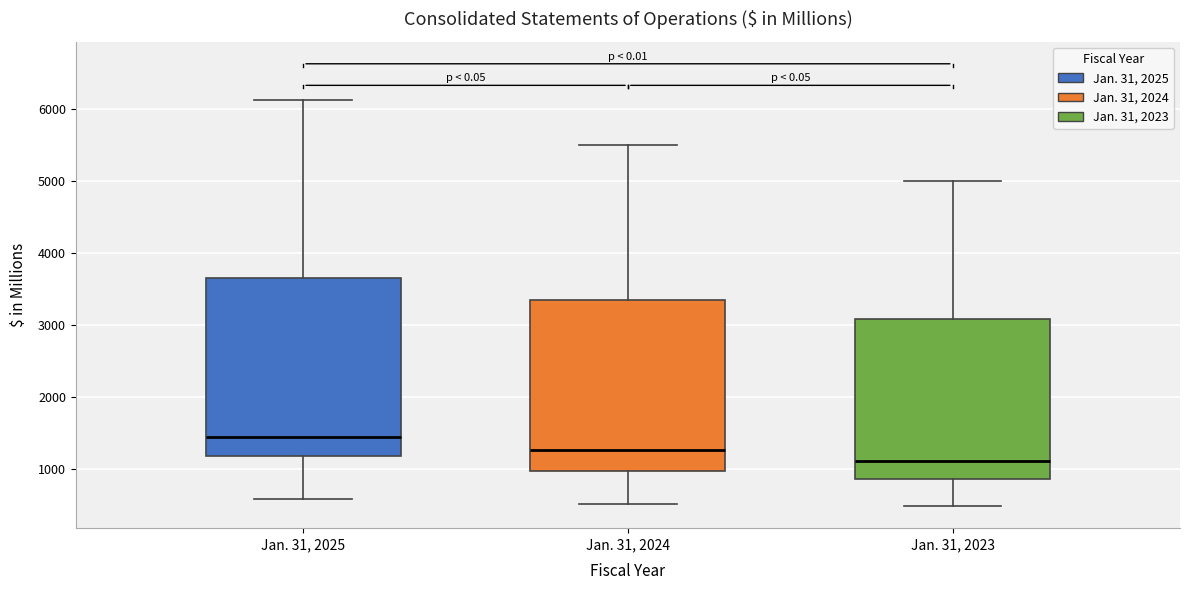

Where is the upper edge of the box for Jan. 31, 2025 on the y-axis? The values are not printed on the chart, so give them approximately, as read against the axis.

3600